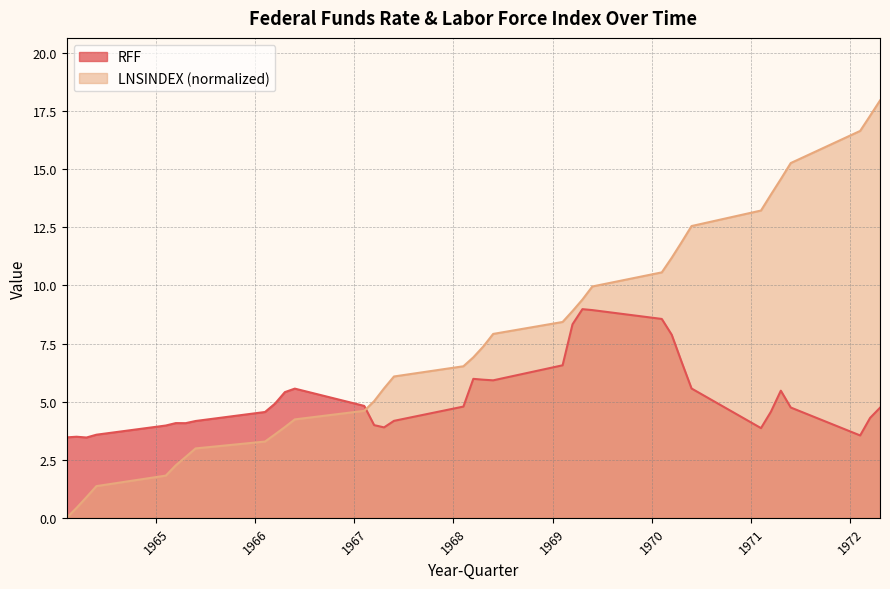

At how many categories does at least one series exceed 9?

13